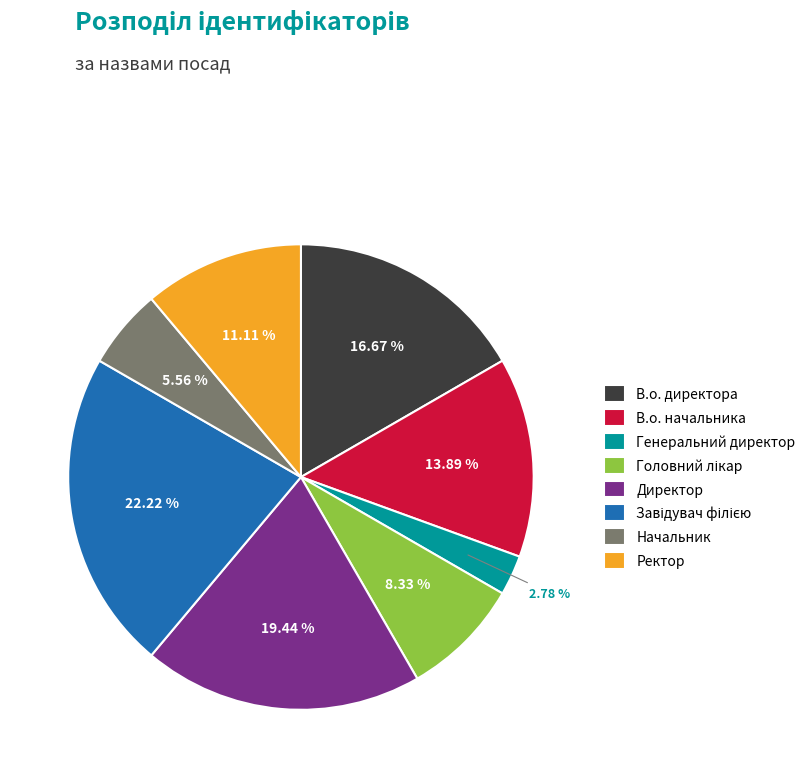

How many segments does this pie chart have?

8